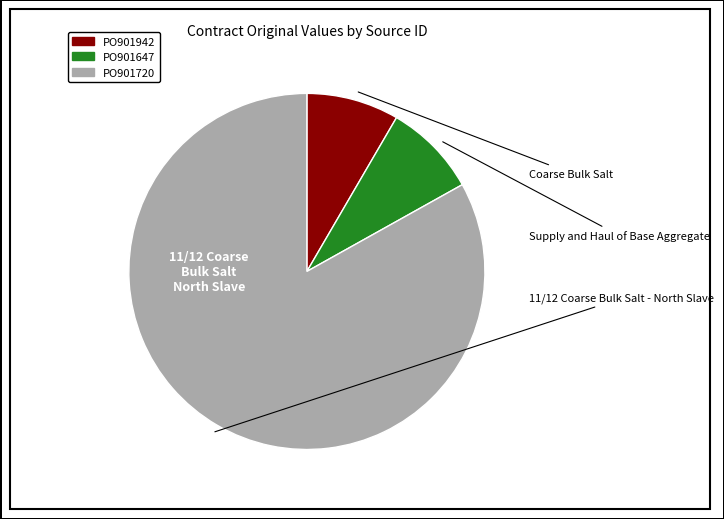

Is there any slice that represents more than half of the pie?

Yes